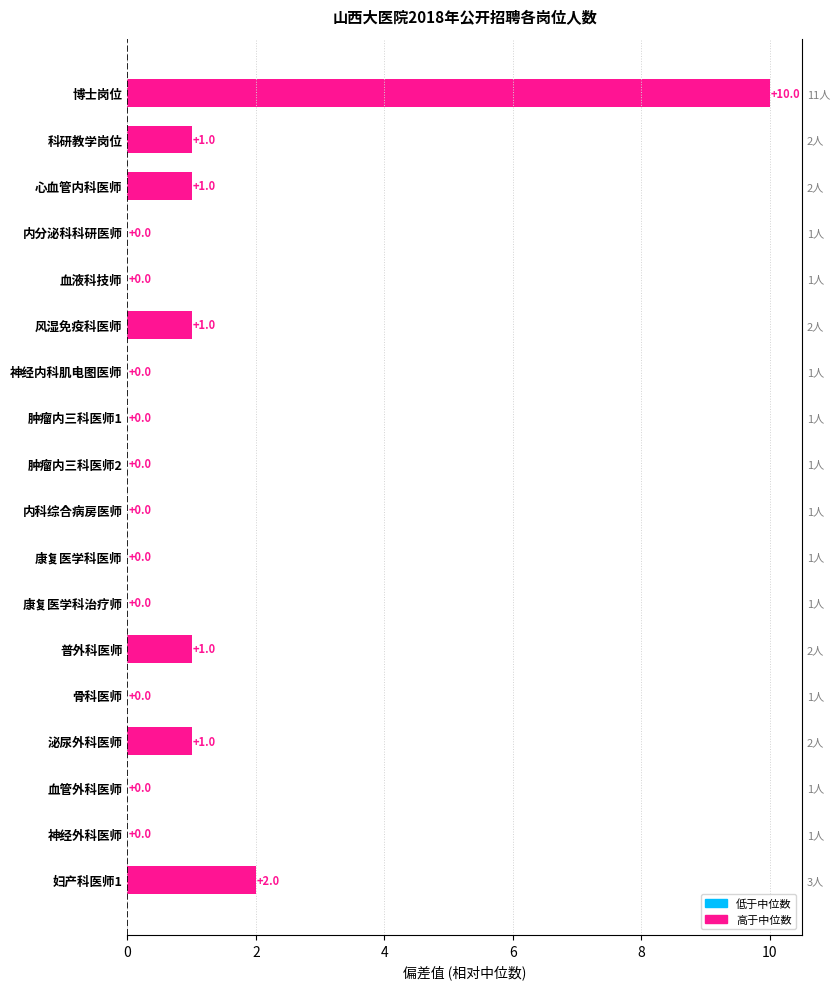

Reading bottom to top, what are all the values shown in this chart?

妇产科医师1=2	神经外科医师=0	血管外科医师=0	泌尿外科医师=1	骨科医师=0	普外科医师=1	康复医学科治疗师=0	康复医学科医师=0	内科综合病房医师=0	肿瘤内三科医师2=0	肿瘤内三科医师1=0	神经内科肌电图医师=0	风湿免疫科医师=1	血液科技师=0	内分泌科科研医师=0	心血管内科医师=1	科研教学岗位=1	博士岗位=10